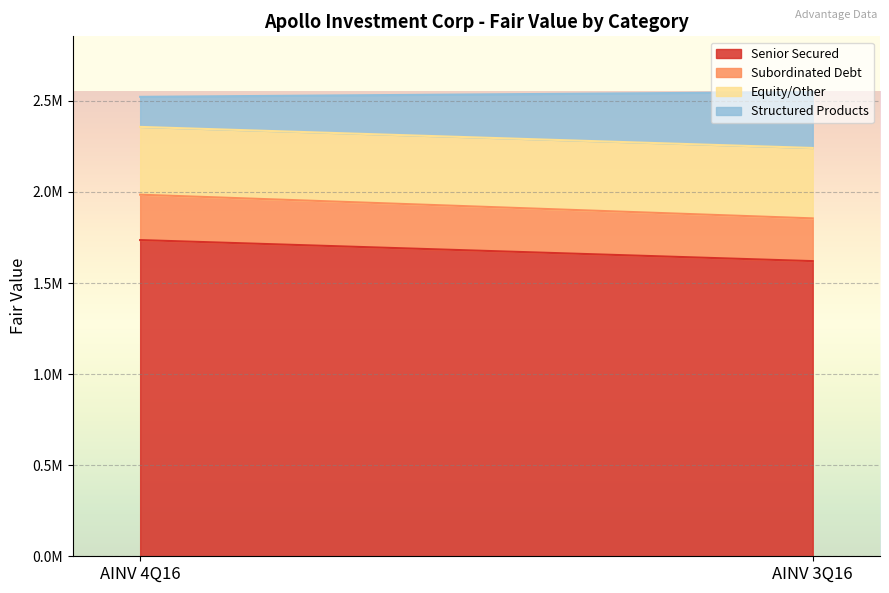

What is the spread (max minus min) of values at AINV 4Q16?

1570839